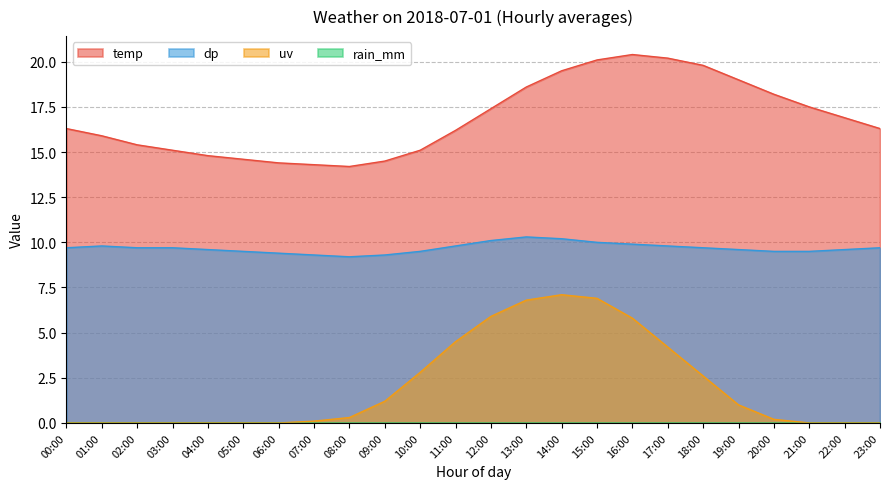

Does the chart display data point markers on the line(s)?

No